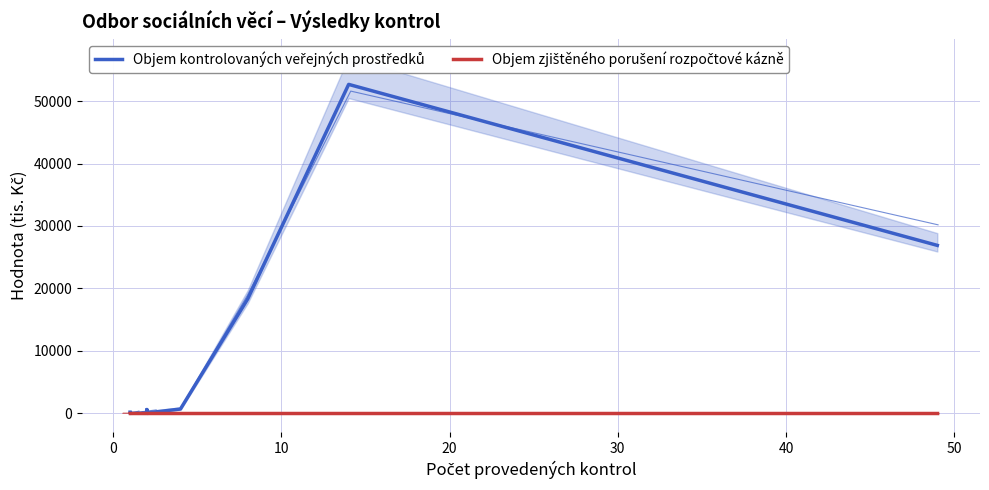

Which series has the largest range (max minus min)?

Objem kontrolovaných veřejných prostředků